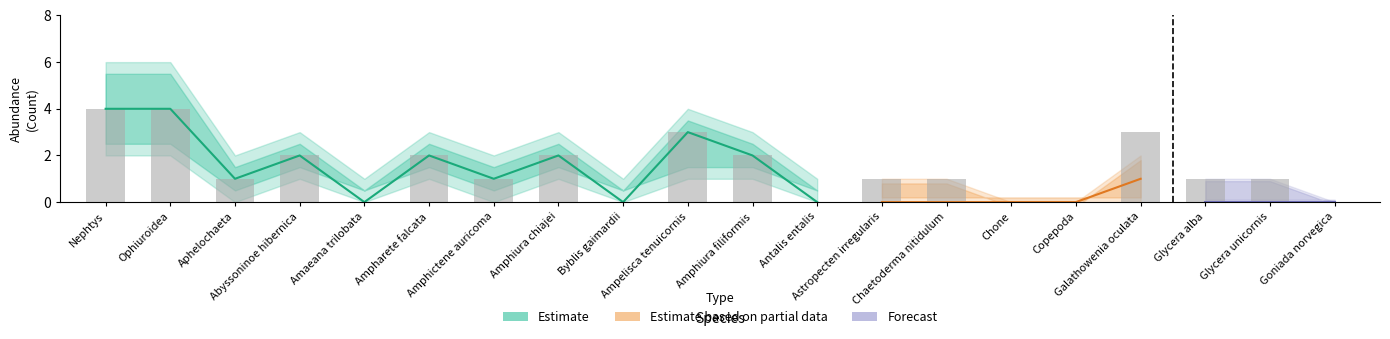

How many values in Forecast are above zero?

2